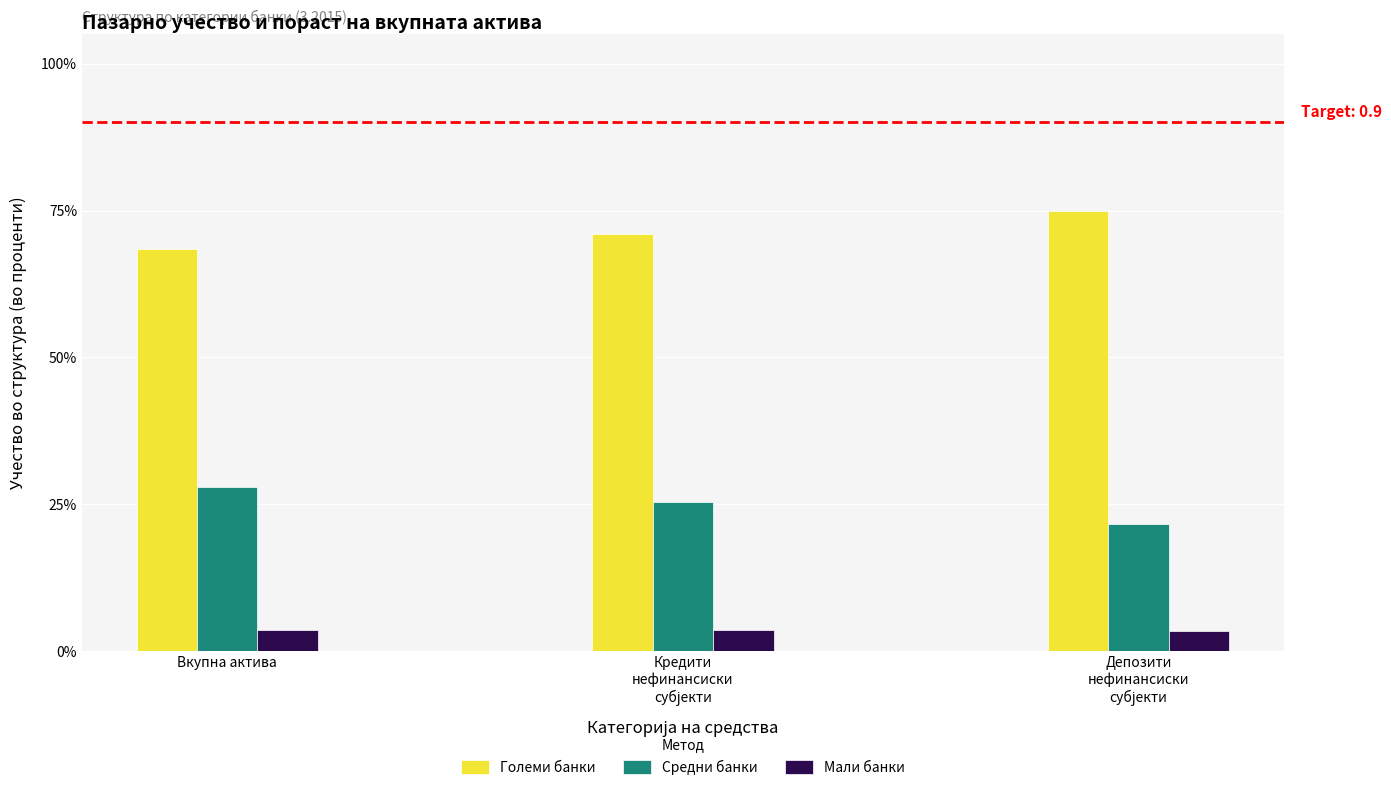

Between Вкупна актива and Депозити
нефинансиски
субјекти, which series saw the biggest shift?

Големи банки